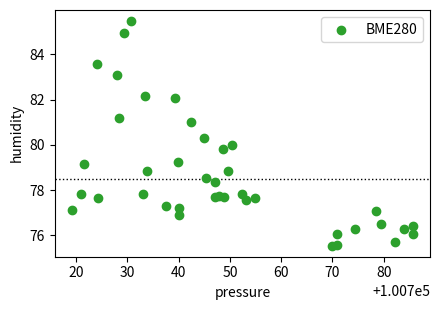

What is the range of X values (max minus min)?

66.6